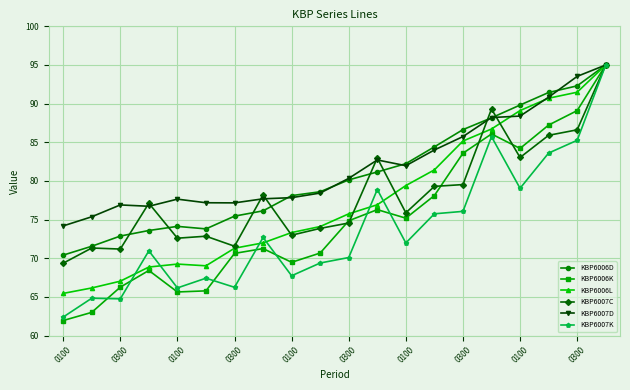

Which series has the largest range (max minus min)?

KBP6006K